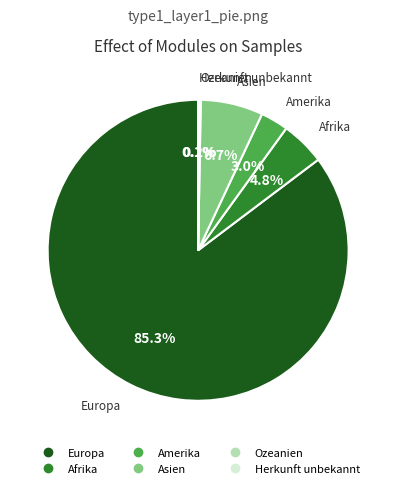

Is there any slice that represents more than half of the pie?

Yes